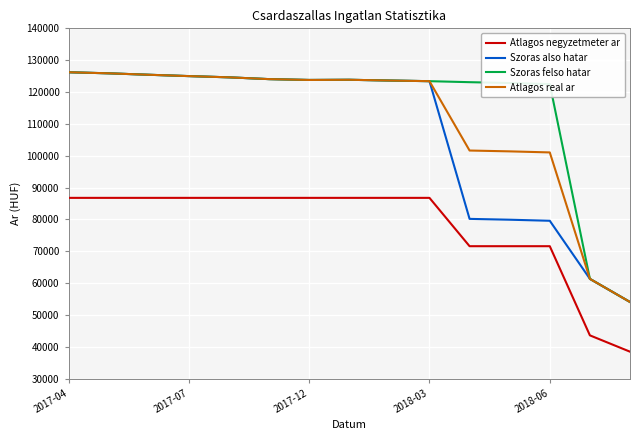

True or false: Atlagos negyzetmeter ar and Szoras felso hatar intersect in this chart.

False